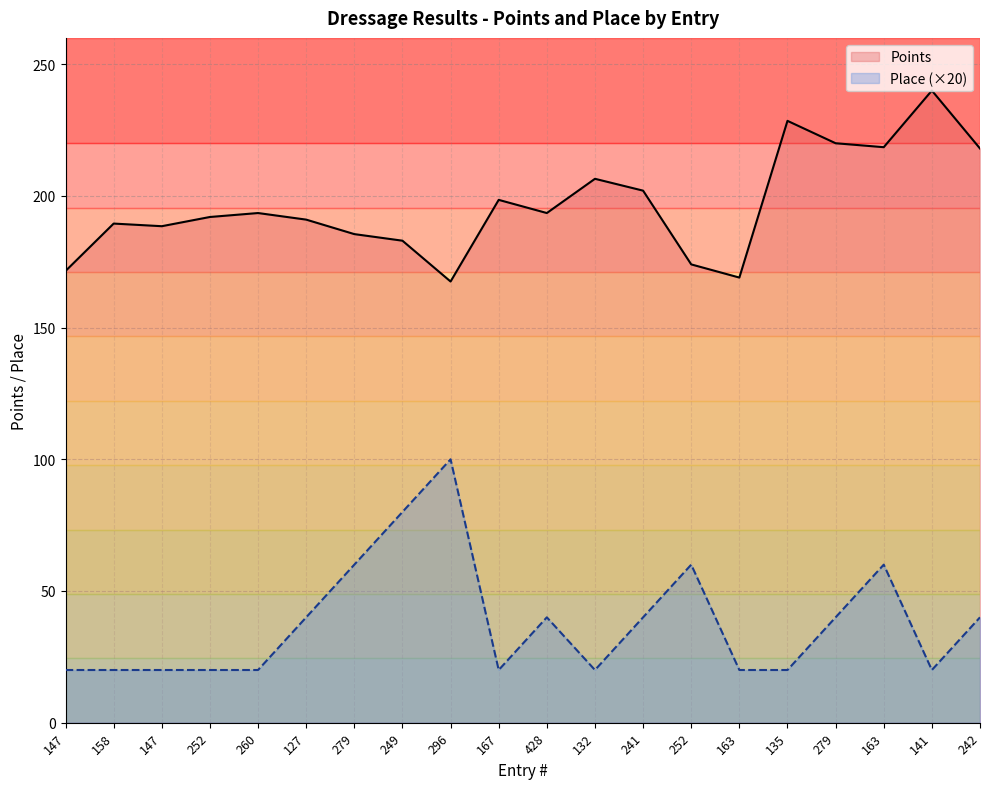

The value of Place (×20) at 241 is 17.5. True or false?

False